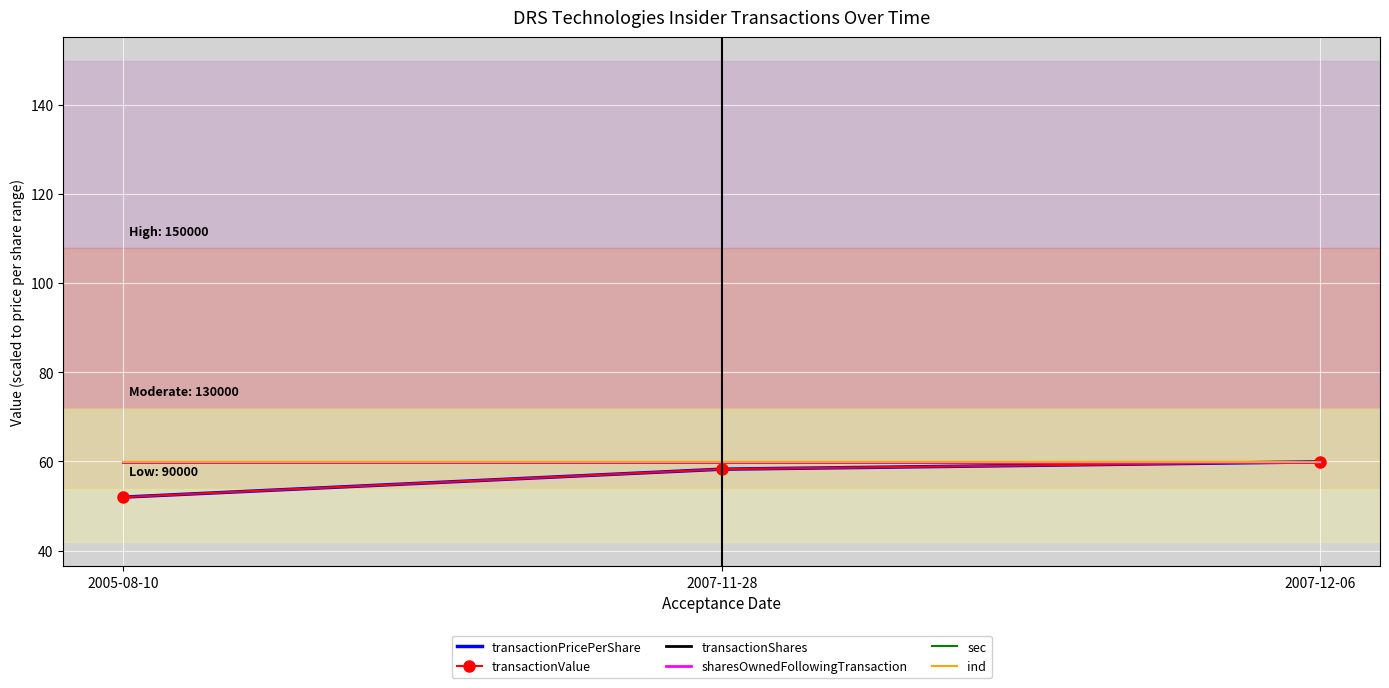

What is the sum of the ind values at 2007-11-28 and 2007-12-06?

119.8